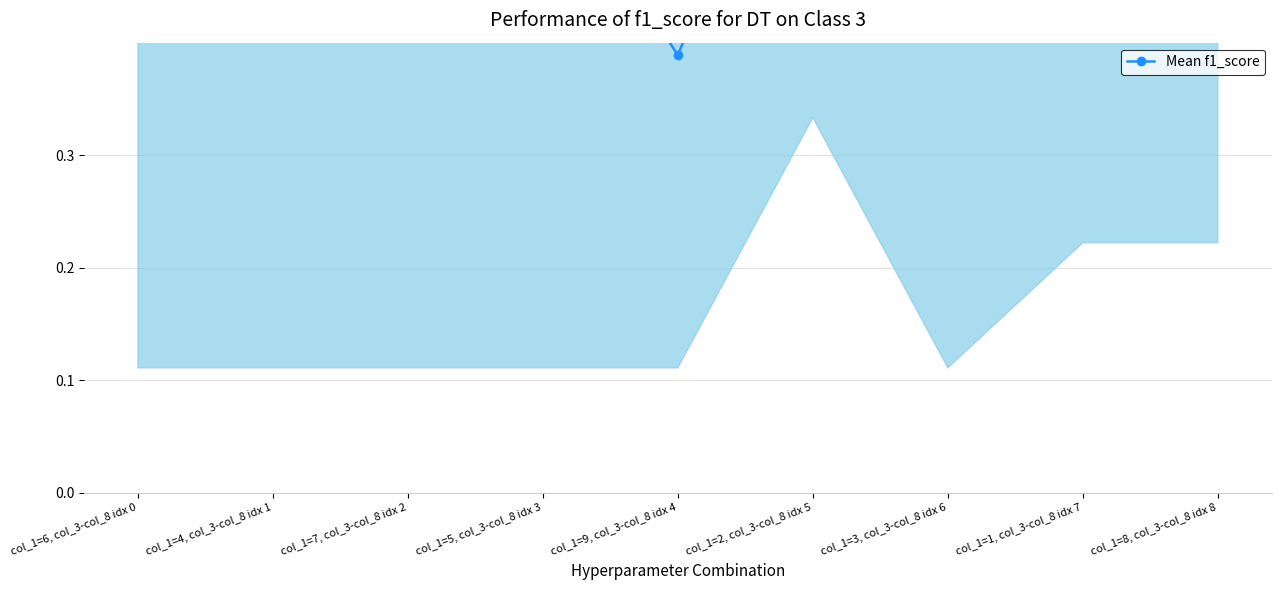

What position from the left is col_1=6, col_3-col_8 idx 0?

1